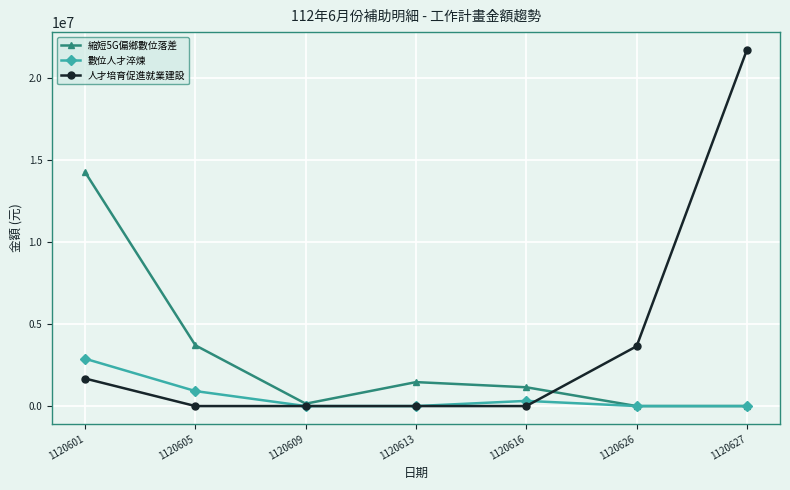

Where is 縮短5G偏鄉數位落差 nearest to the value 7131700?

1120605